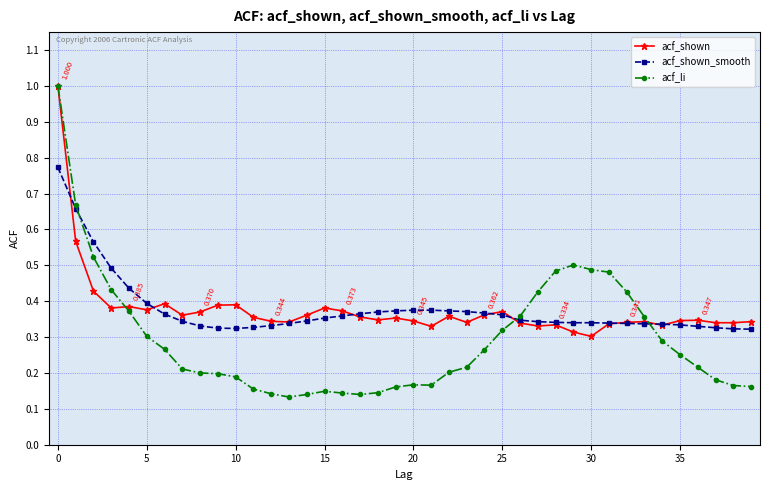

How many data points does each series have?

40